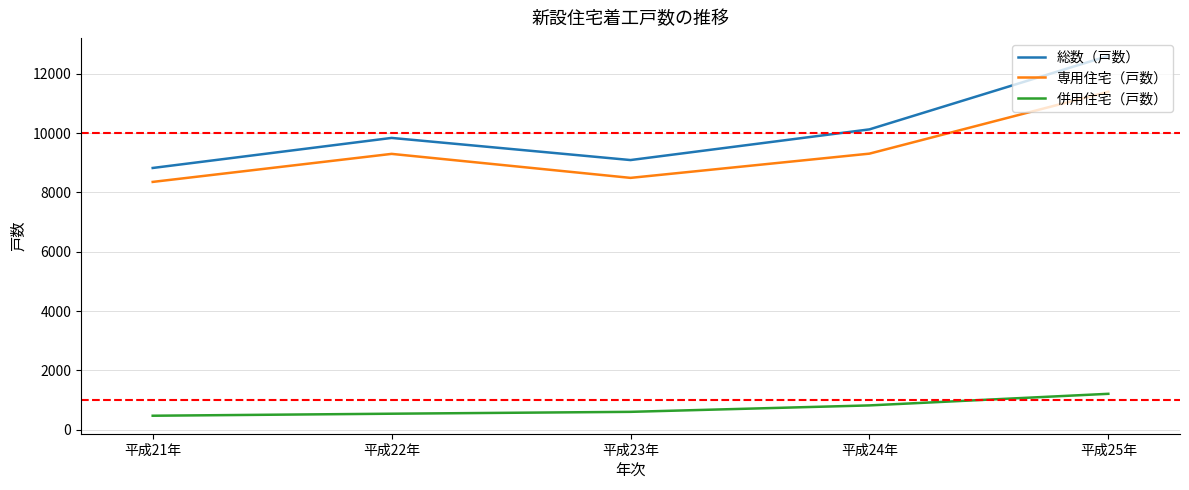

What is the maximum value shown in the chart?

12602